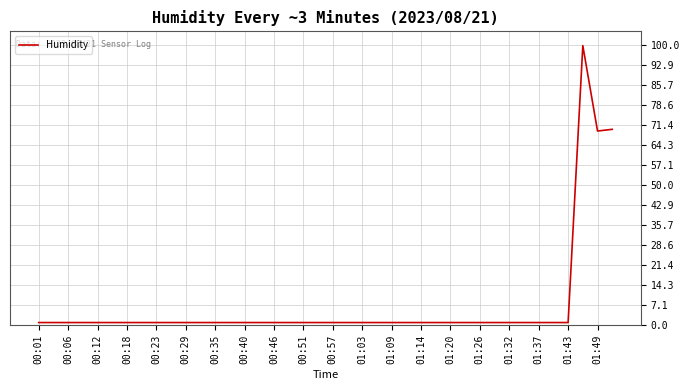

What is the greatest value displayed?

99.9